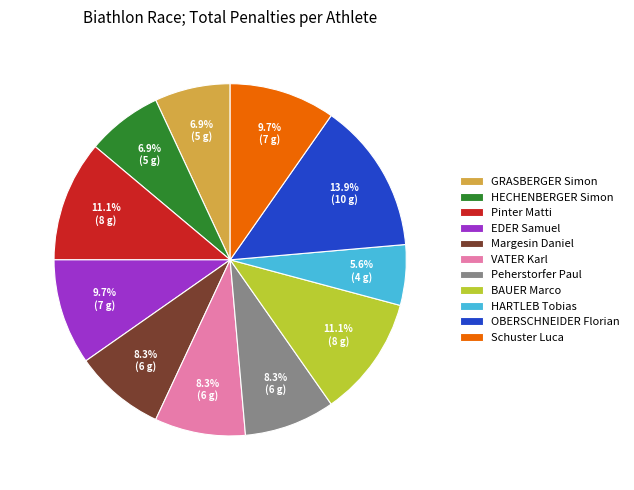

What is the largest slice in the pie chart?

OBERSCHNEIDER Florian